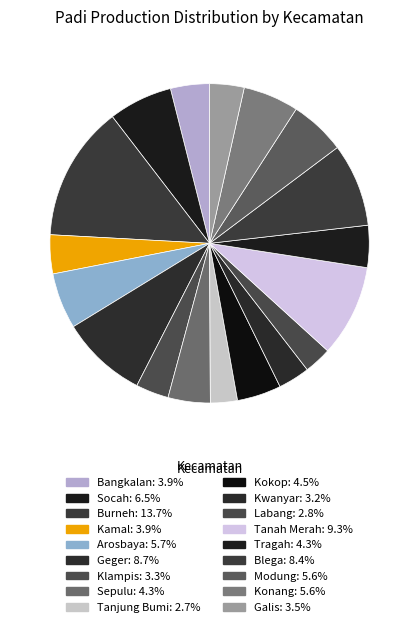

Rank the categories by value from lowest to highest.

Tanjung Bumi, Labang, Kwanyar, Klampis, Galis, Kamal, Bangkalan, Tragah, Sepulu, Kokop, Konang, Modung, Arosbaya, Socah, Blega, Geger, Tanah Merah, Burneh